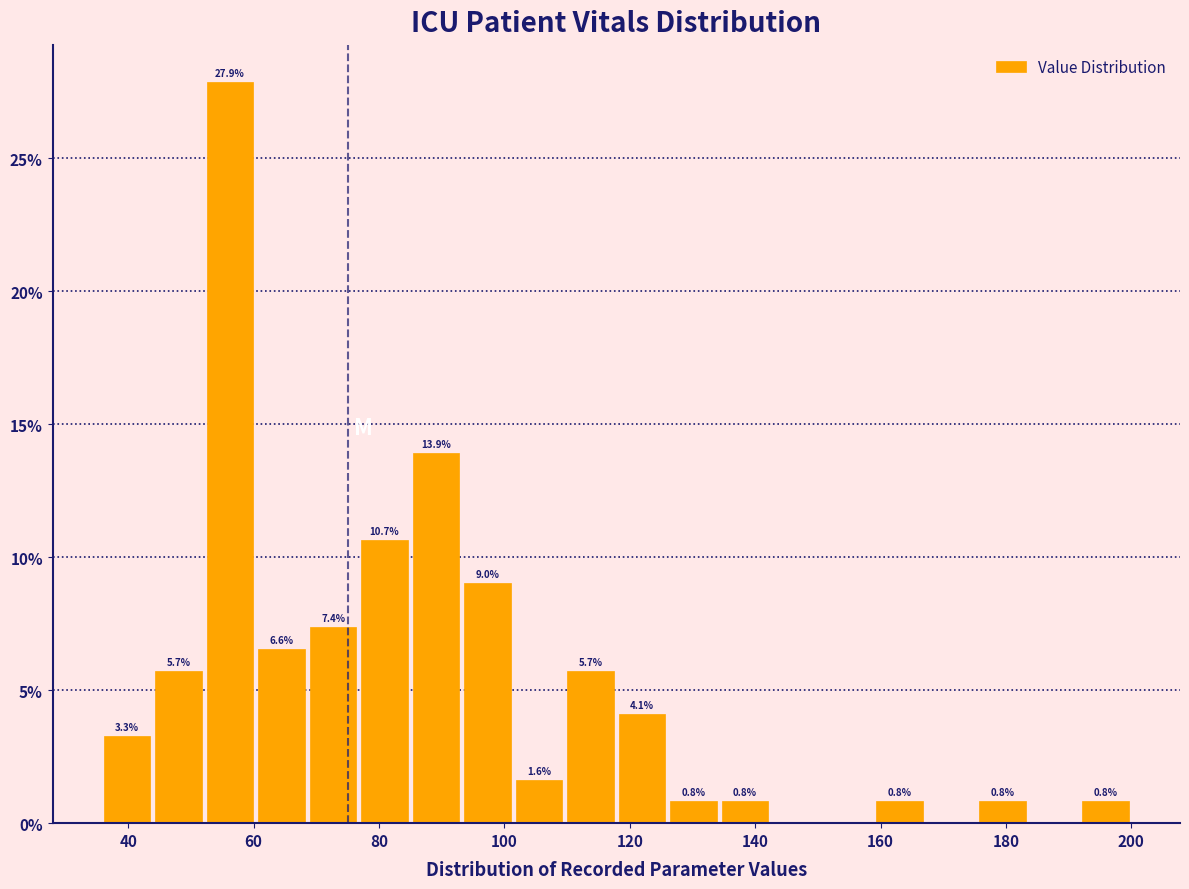

Over which range of the x-axis is the bar tallest?

52 to 60